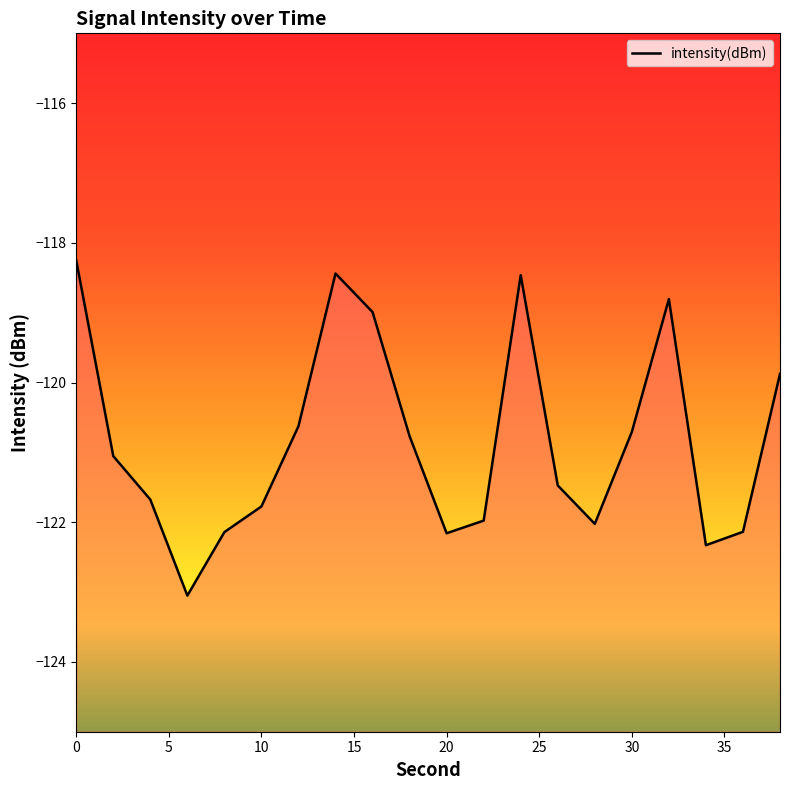

What is the smallest value displayed?

-123.1